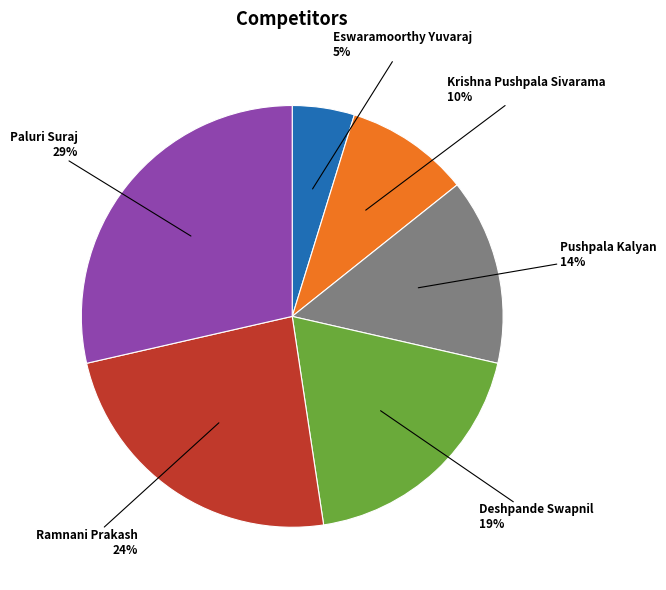

How many segments does this pie chart have?

6